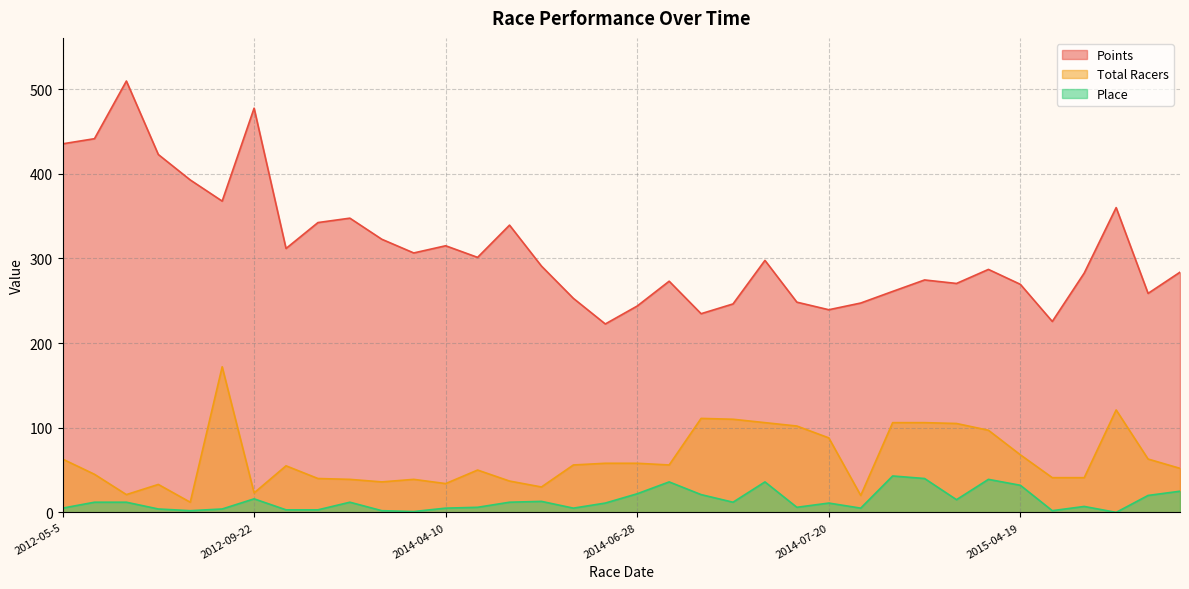

What is the highest value of the Total Racers series?

172.0